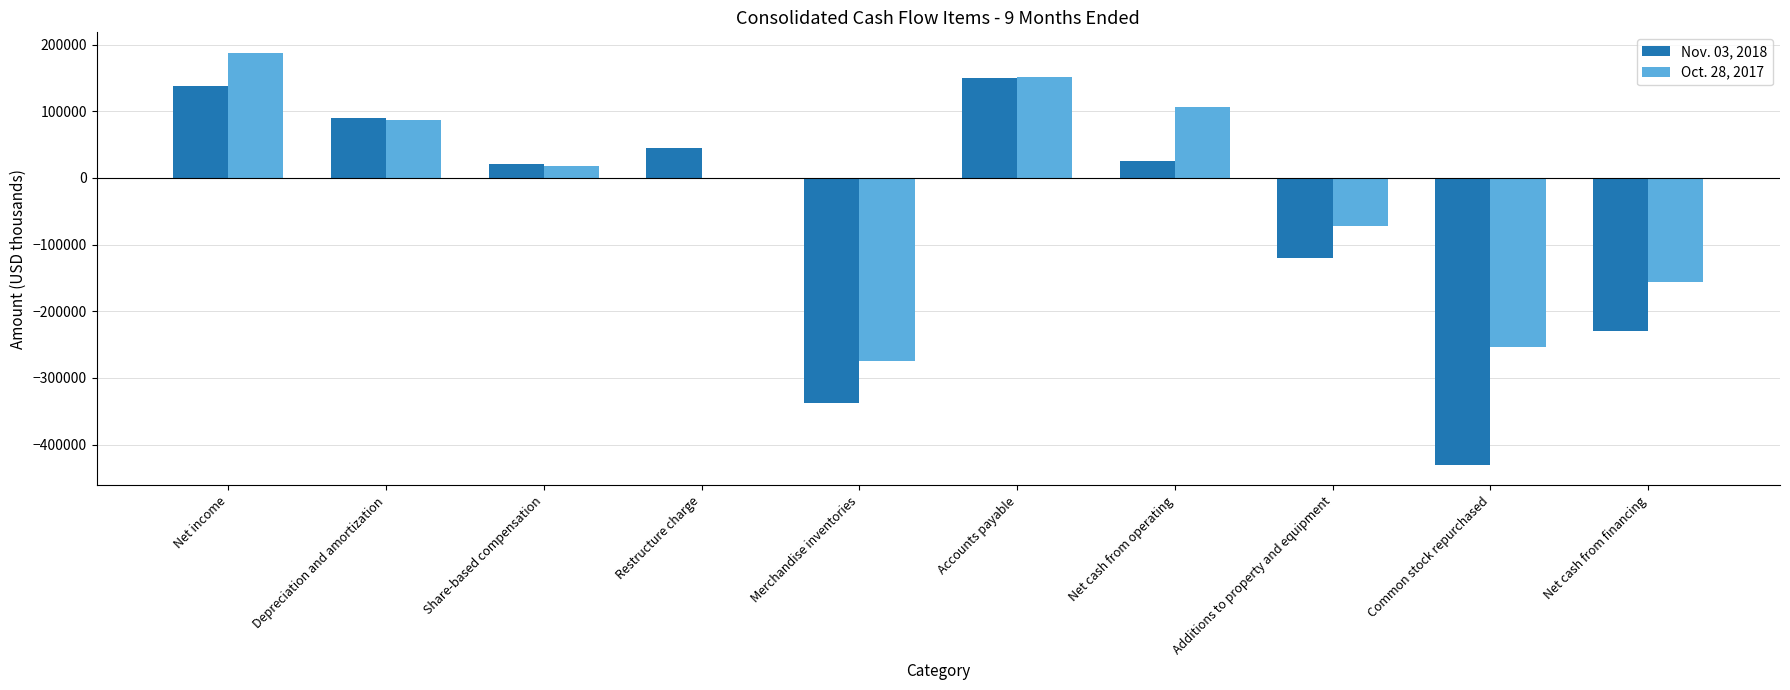

Which label corresponds to the largest value in the chart?

Net income